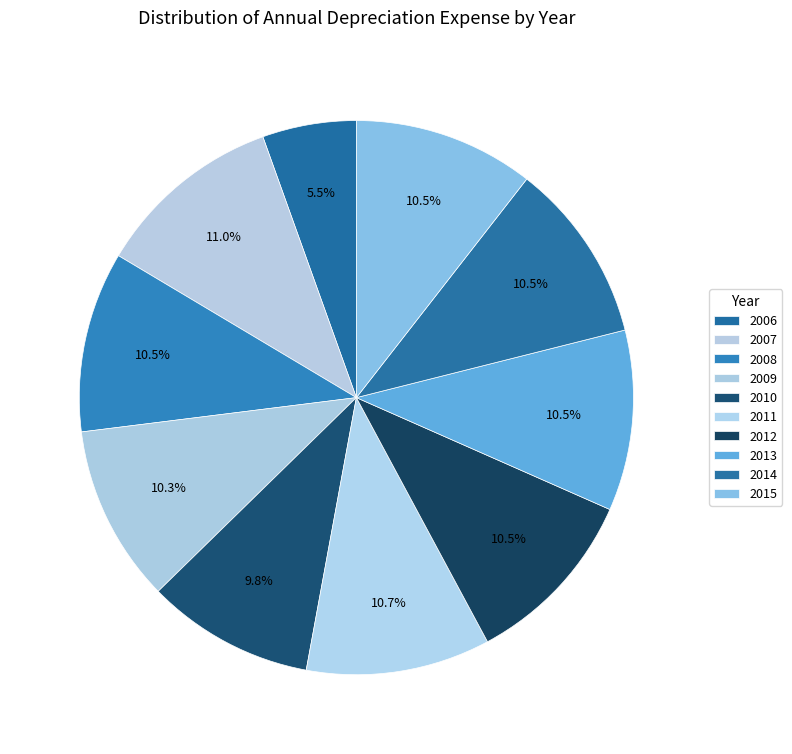

What is the ratio of the value at 2007 to the value at 2015?

1.0